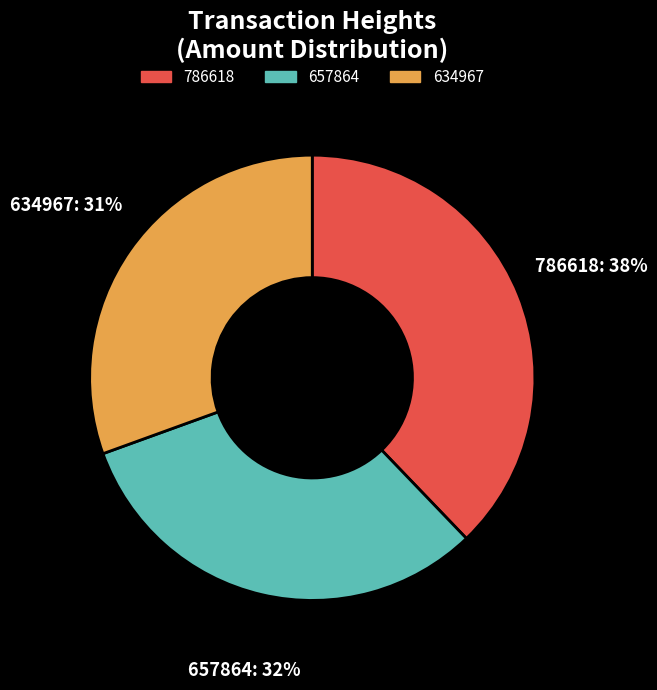

Is the sum of 786618 and 657864 greater than half?

Yes